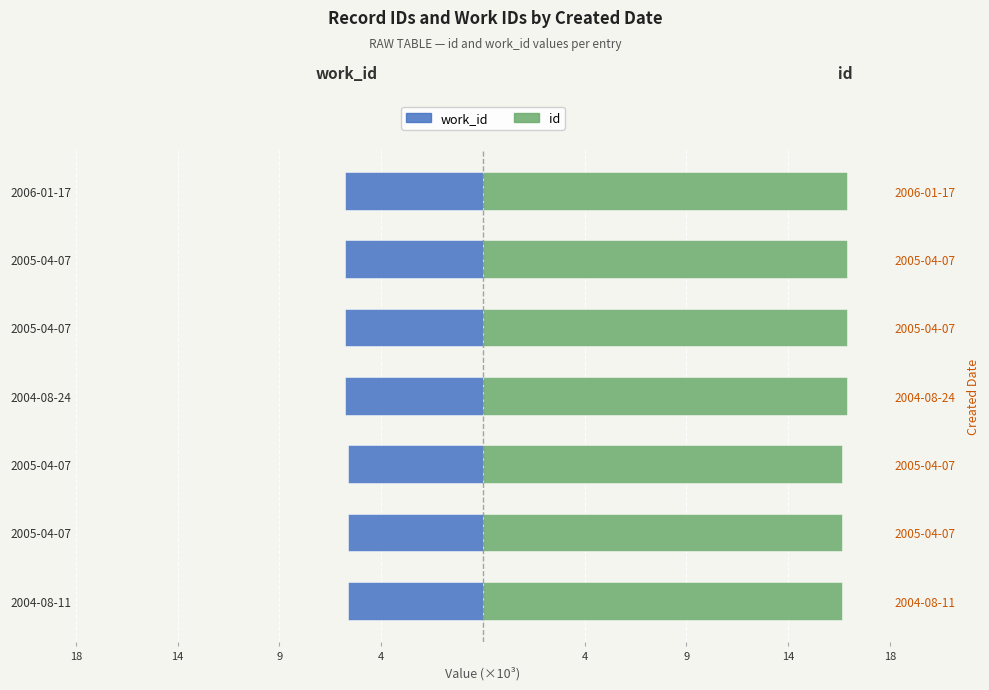

Rank the series by their average value, from lowest to highest.

work_id, id